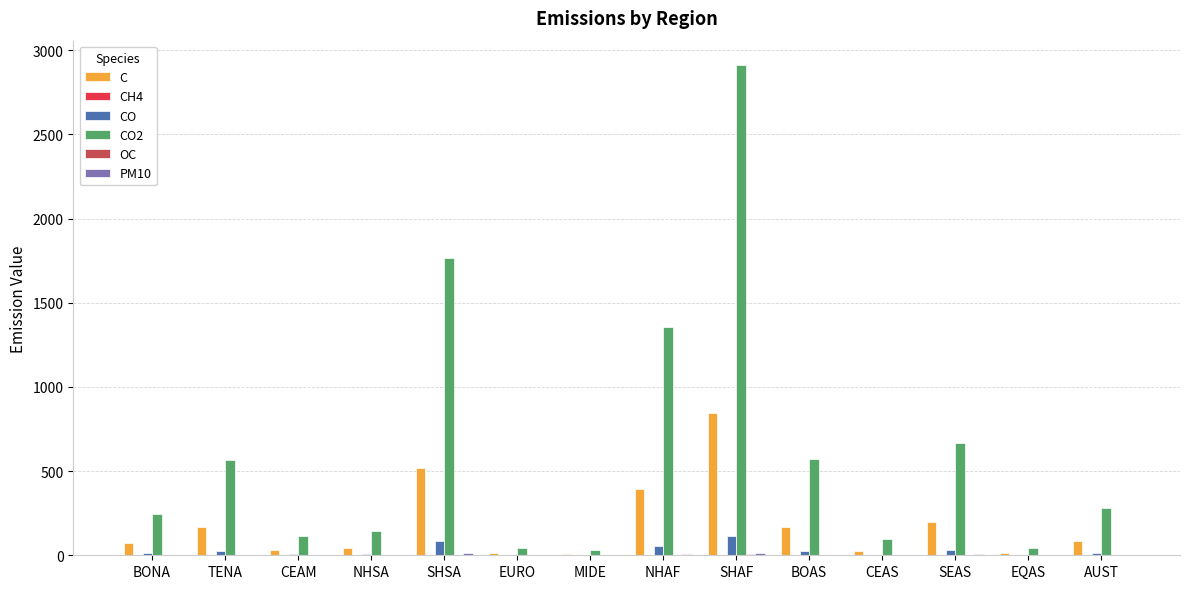

What is the maximum value for CO2?

2910.7